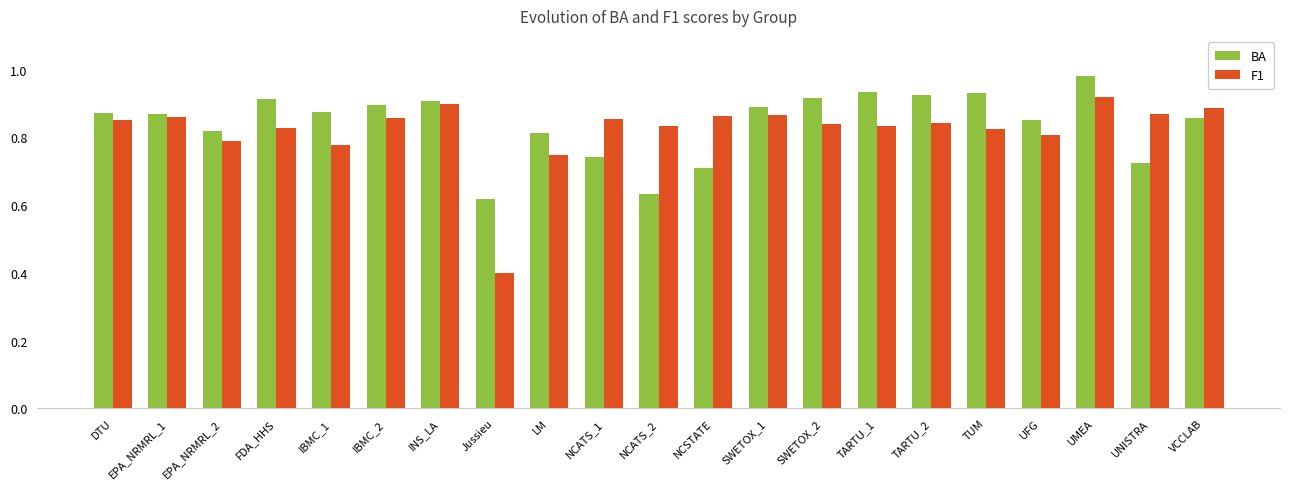

Which series changed the most between NCATS_1 and TUM?

BA